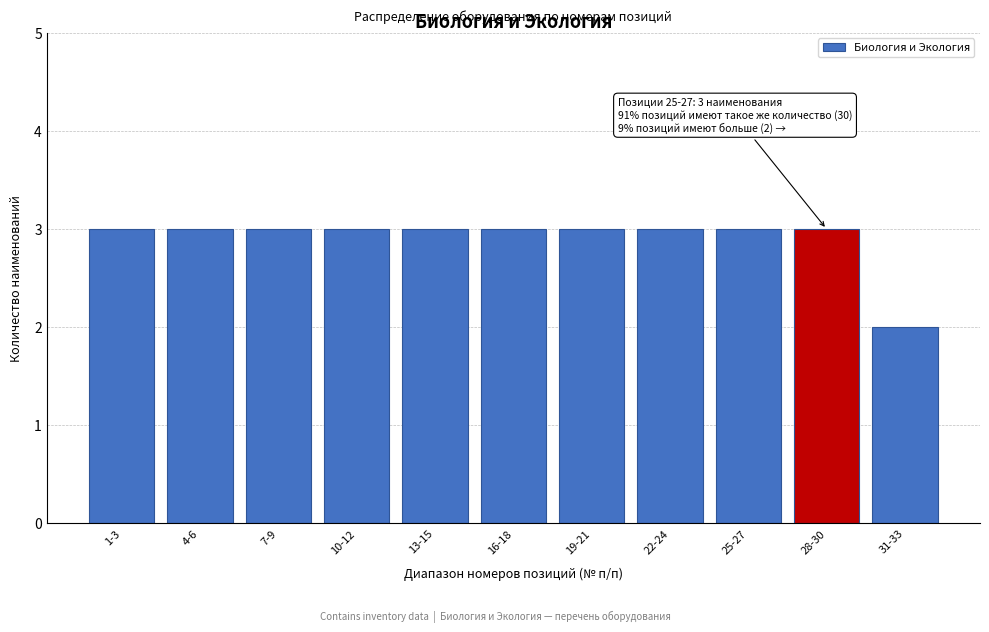

Reading left to right, what are all the values shown in this chart?

3	3	3	3	3	3	3	3	3	3	2